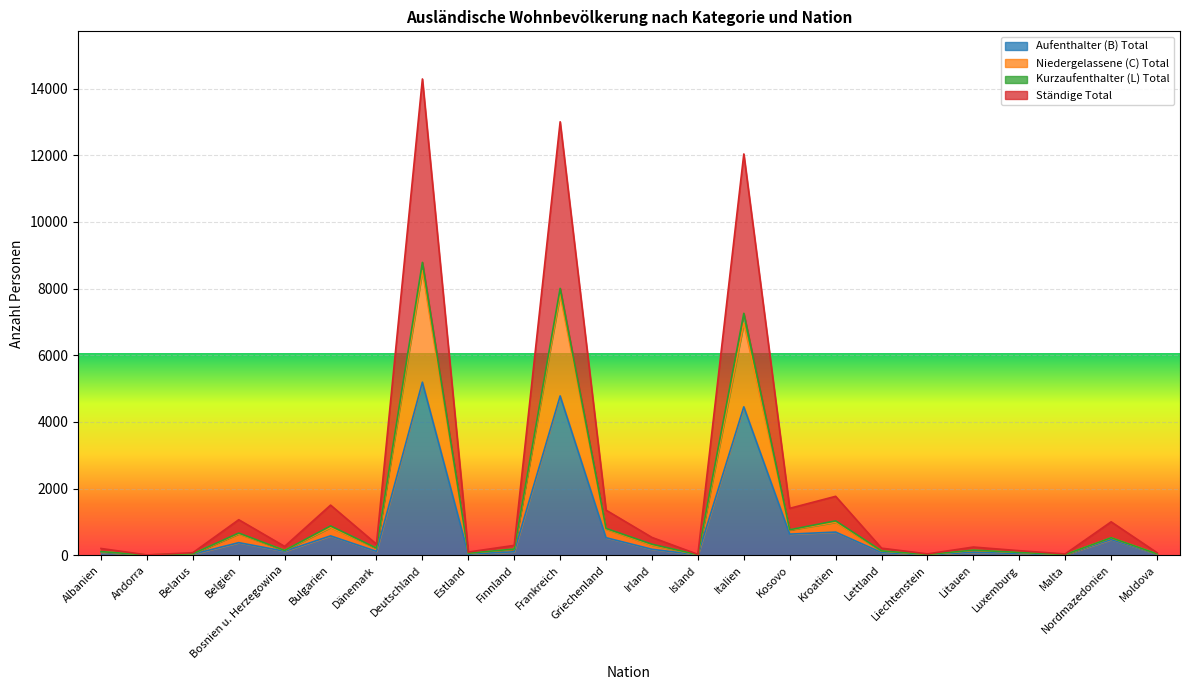

What is the sum of all Niedergelassene (C) Total values?

29317